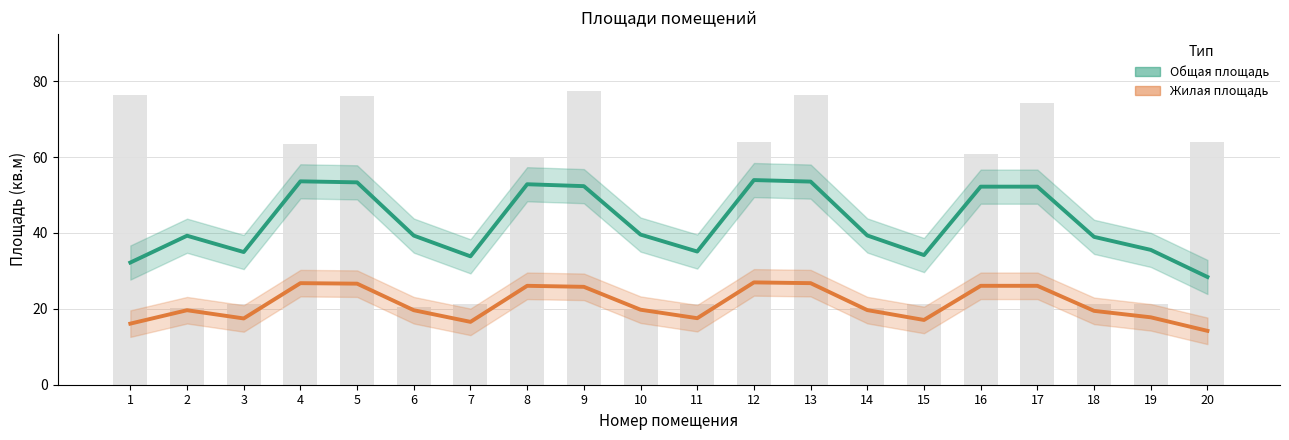

What is the sum of all Жилая площадь values?

426.0